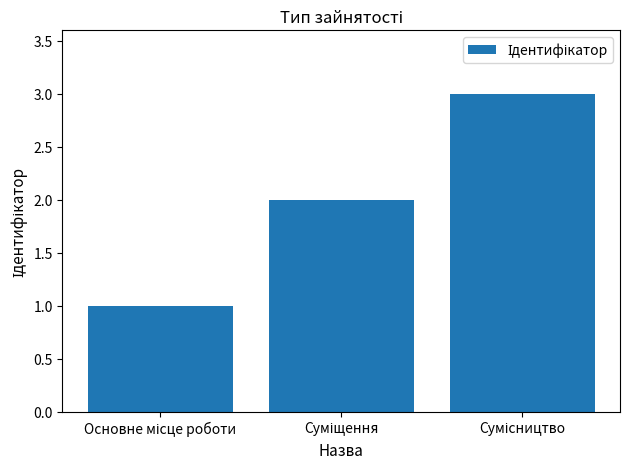

What is the maximum value shown in the chart?

3